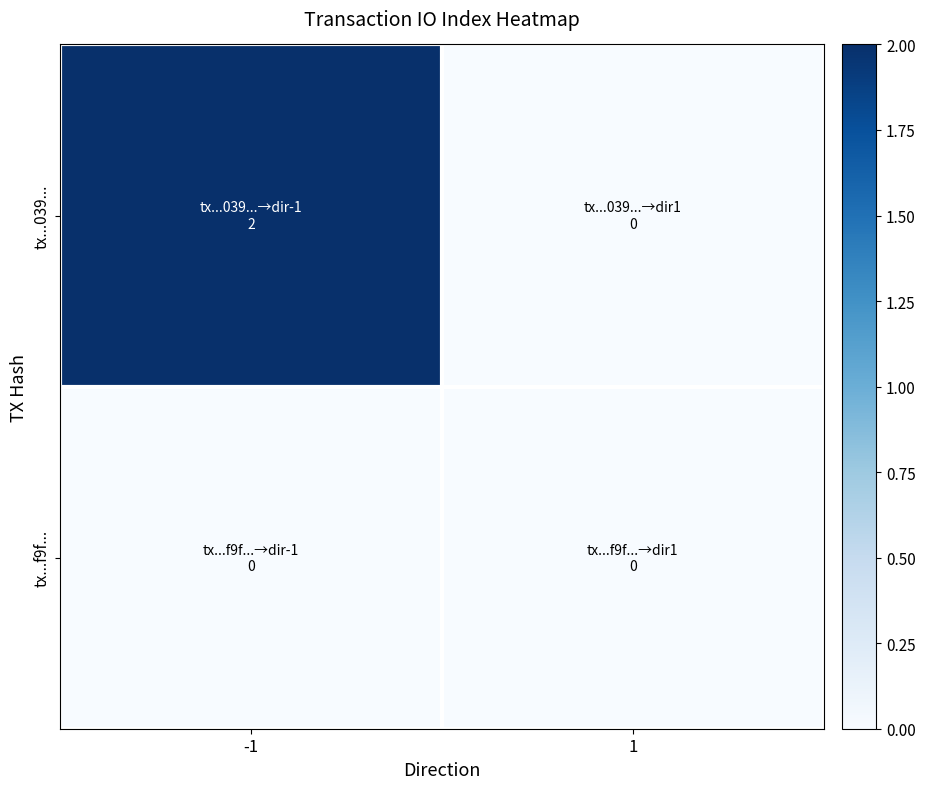

Reading left to right, what are all the values shown in this chart?

tx...039...: -1=2	1=0
tx...f9f...: -1=0	1=0